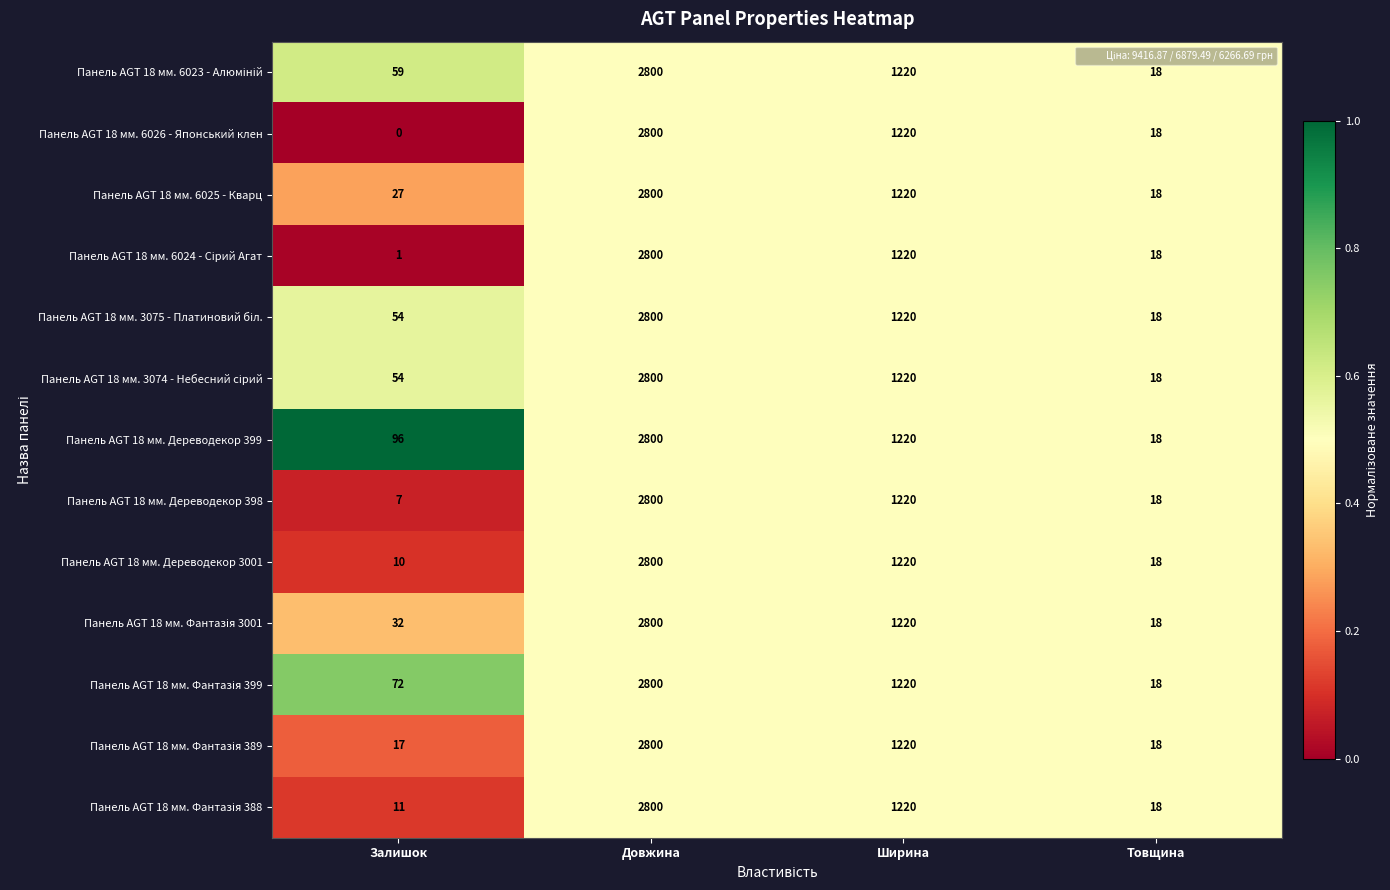

Is the value of Панель AGT 18 мм. 6025 - Кварц at Ширина greater than the value of Панель AGT 18 мм. 6026 - Японський клен at Товщина?

Yes